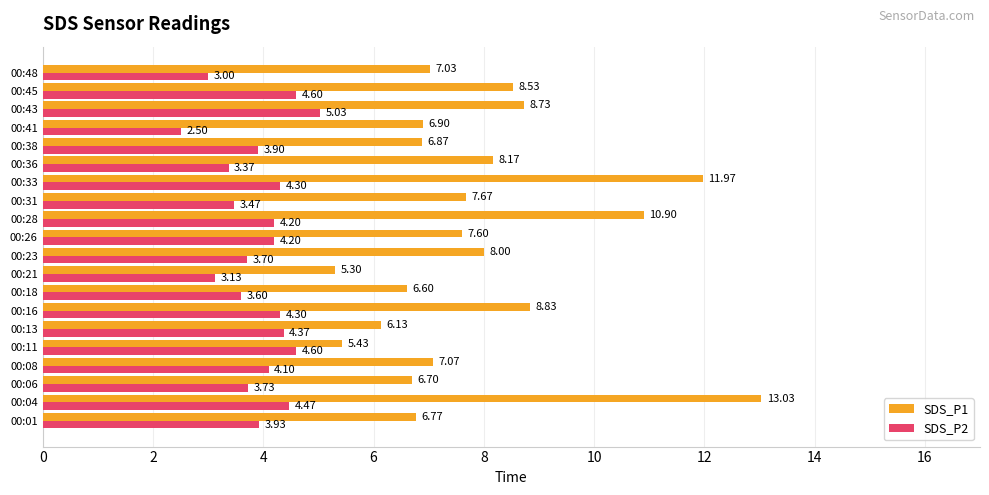

Is the value of SDS_P2 at 00:48 greater than the value of SDS_P1 at 00:31?

No